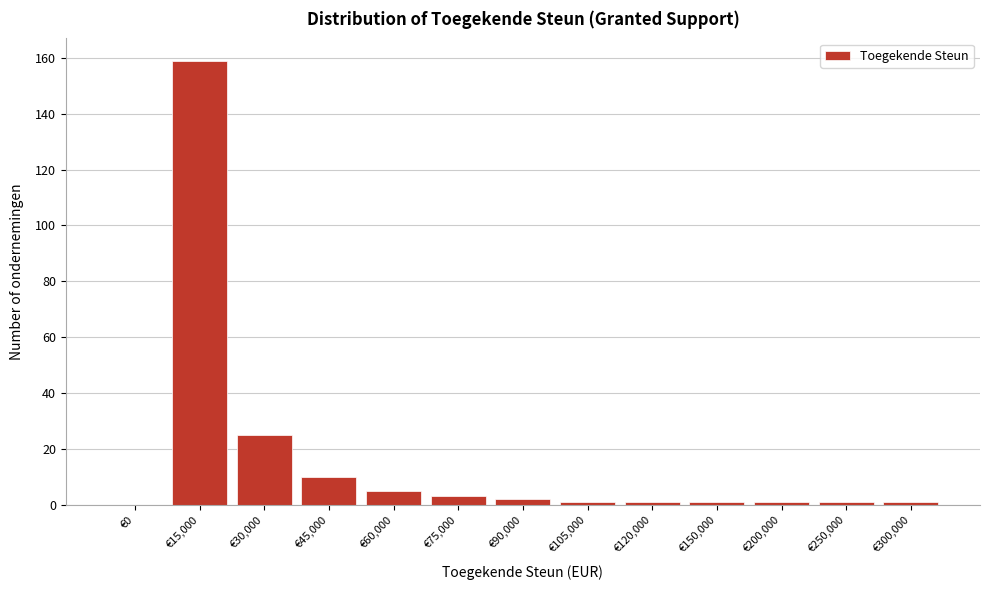

Reading right to left, extract all data points from this chart.

€300,000=1	€250,000=1	€200,000=1	€150,000=1	€120,000=1	€105,000=1	€90,000=2	€75,000=3	€60,000=5	€45,000=10	€30,000=25	€15,000=159	€0=0